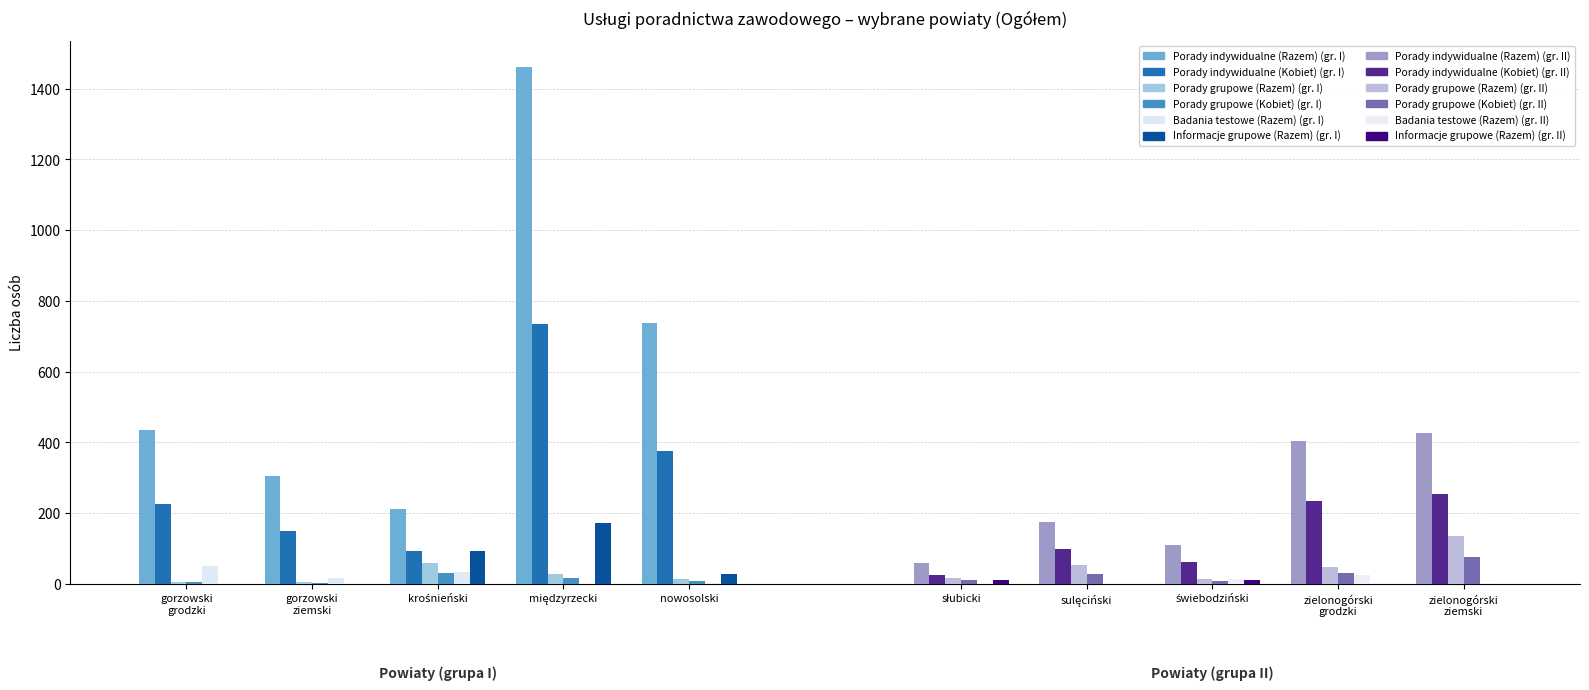

List the labels in order of Informacje grupowe (Razem) value, smallest first.

gorzowski
grodzki, gorzowski
ziemski, nowosolski, krośnieński, międzyrzecki